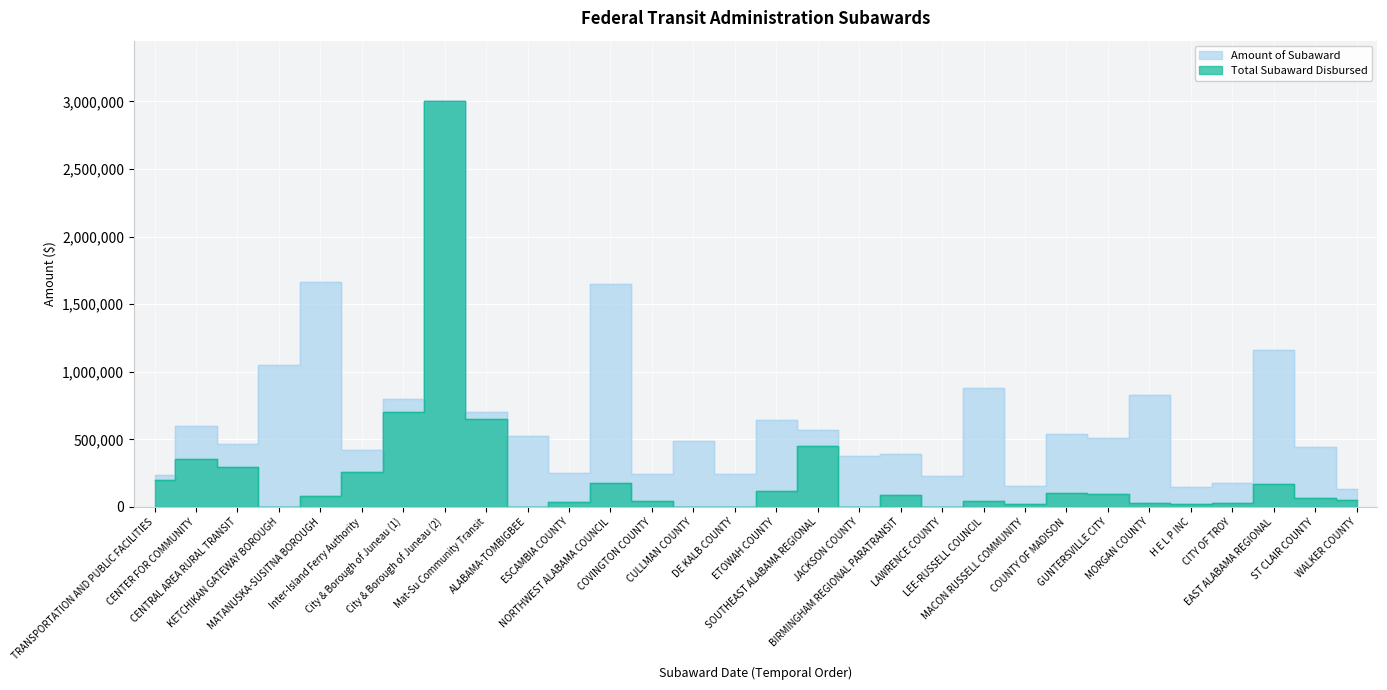

At which label does Total Subaward Disbursed first exceed 83921?

TRANSPORTATION AND PUBLIC FACILITIES